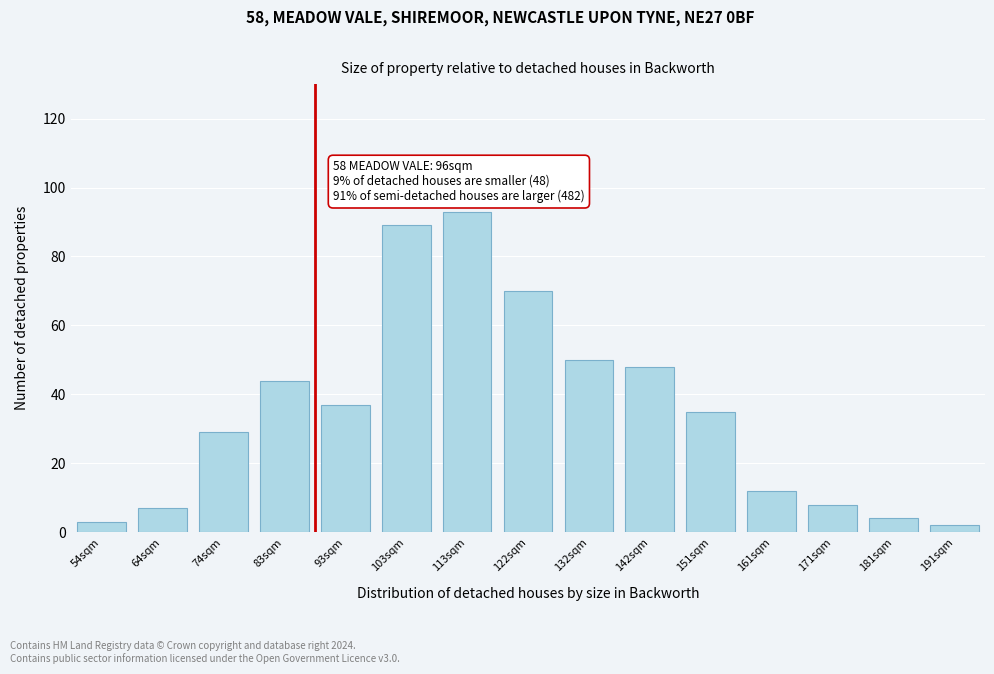

Reading left to right, what are all the values shown in this chart?

3	7	29	44	37	89	93	70	50	48	35	12	8	4	2